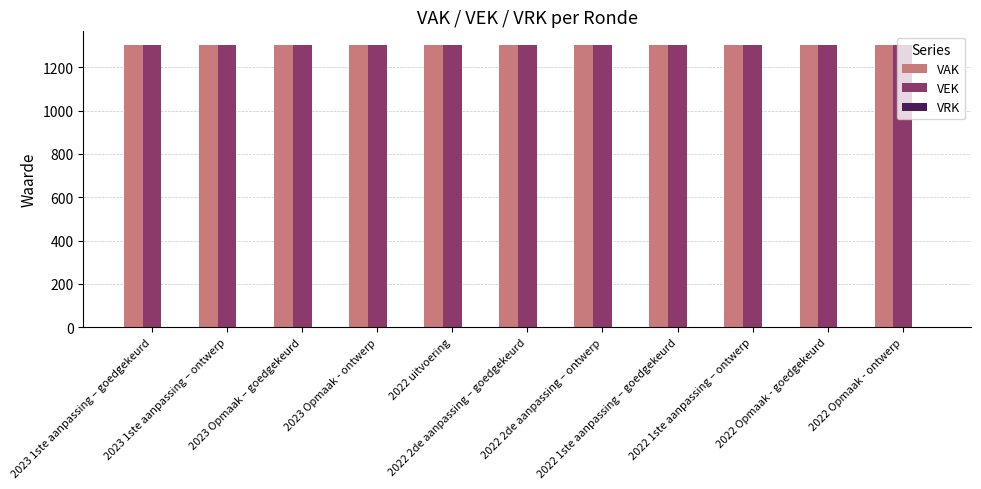

At which category is the sum across all series the highest?

2023 1ste aanpassing – goedgekeurd